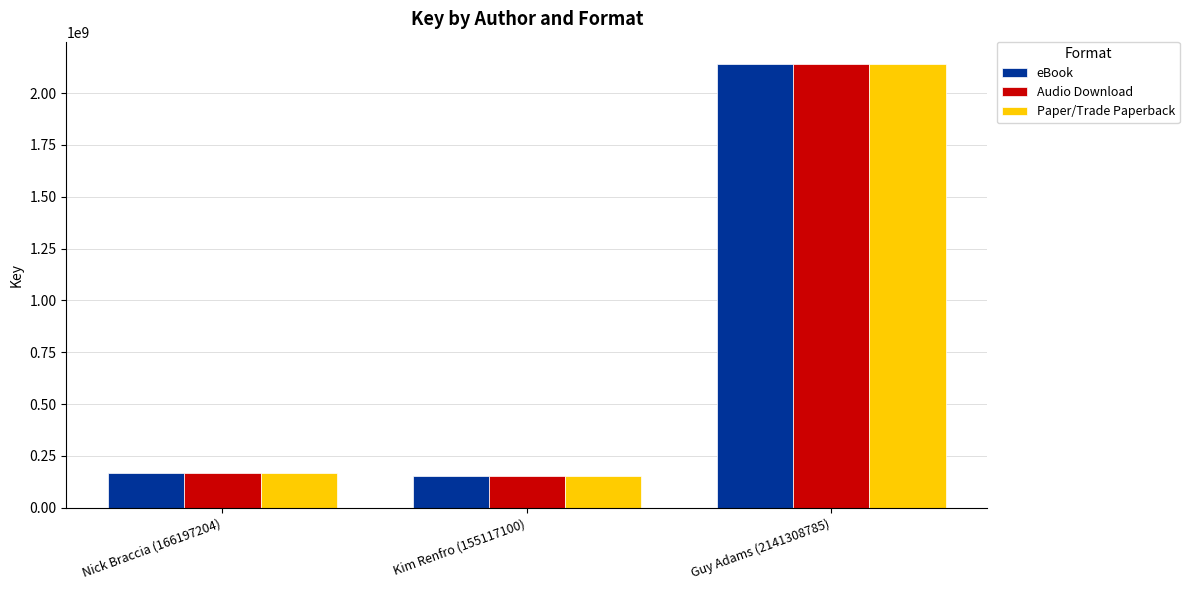

What is the lowest value of the Audio Download series?

155117210